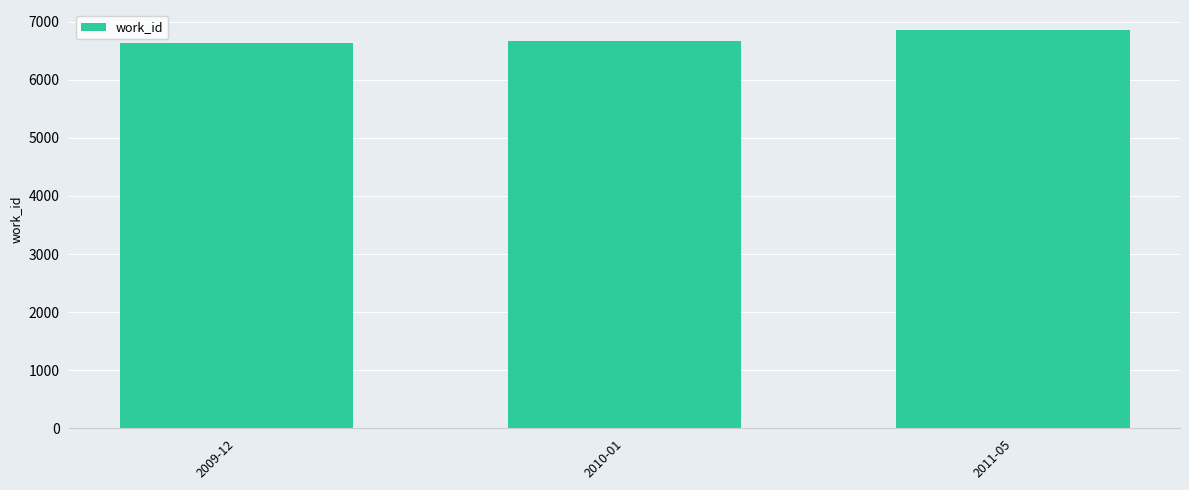

What is the smallest value displayed?

6629